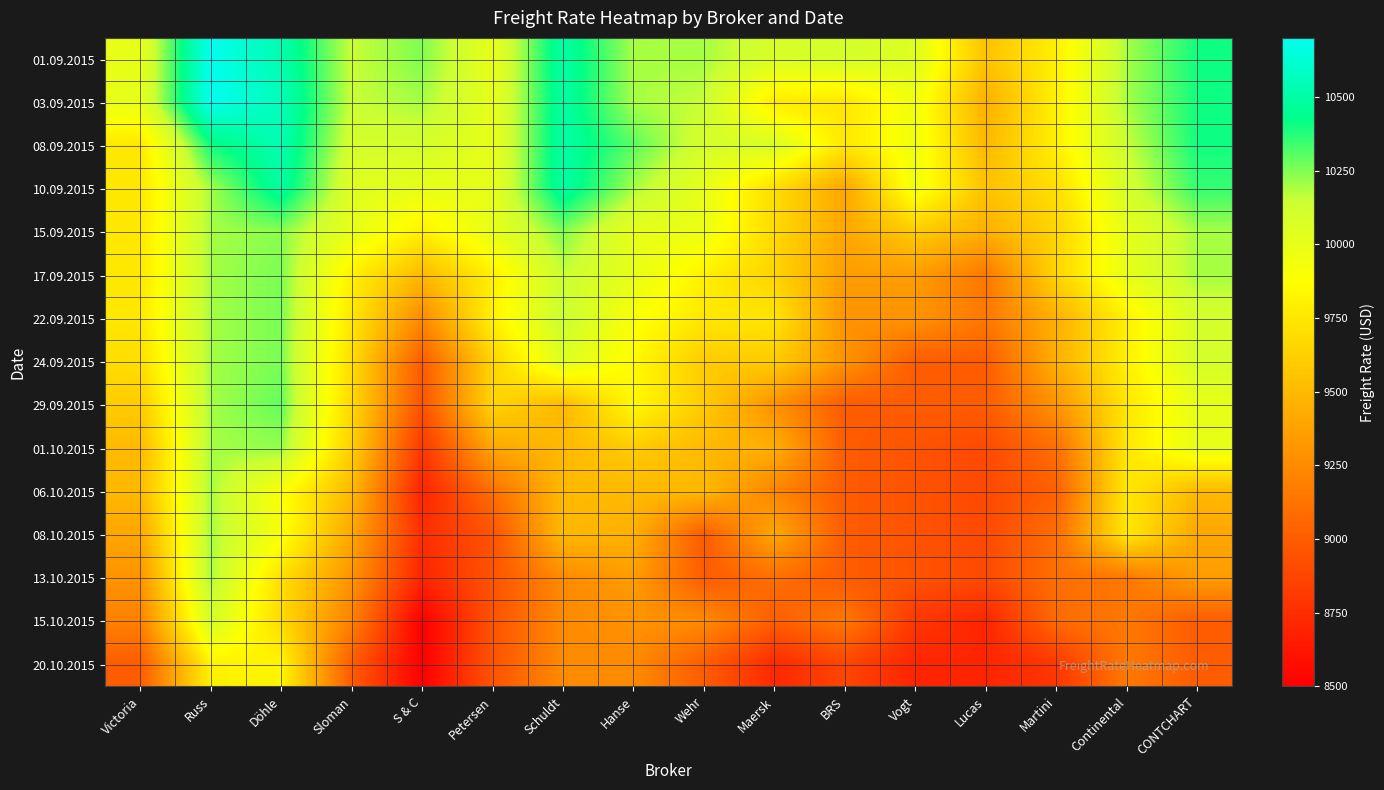

What is the difference between the highest and lowest values at Russ?

900